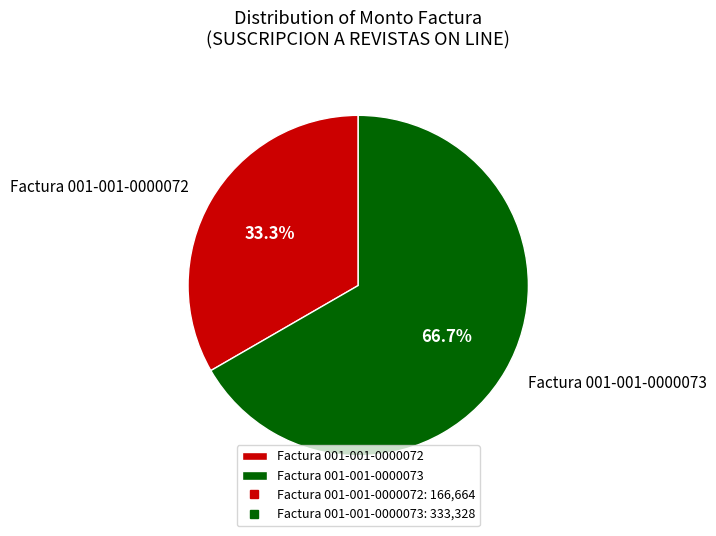

To the nearest percent, what is the difference between the Factura 001-001-0000073 and Factura 001-001-0000072 slice percentages?

33%